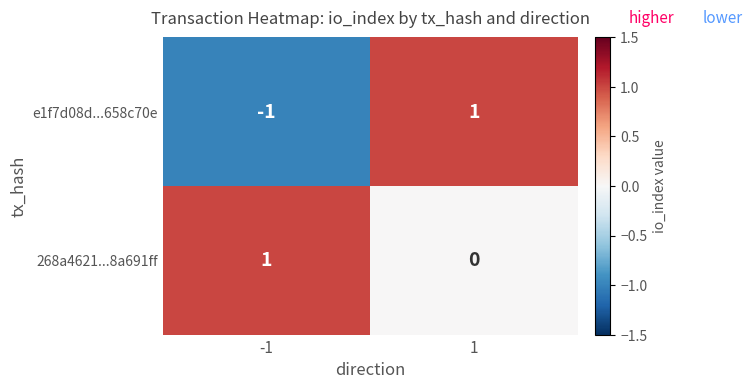

True or false: e1f7d08d...658c70e has a value of -2 at -1.

False